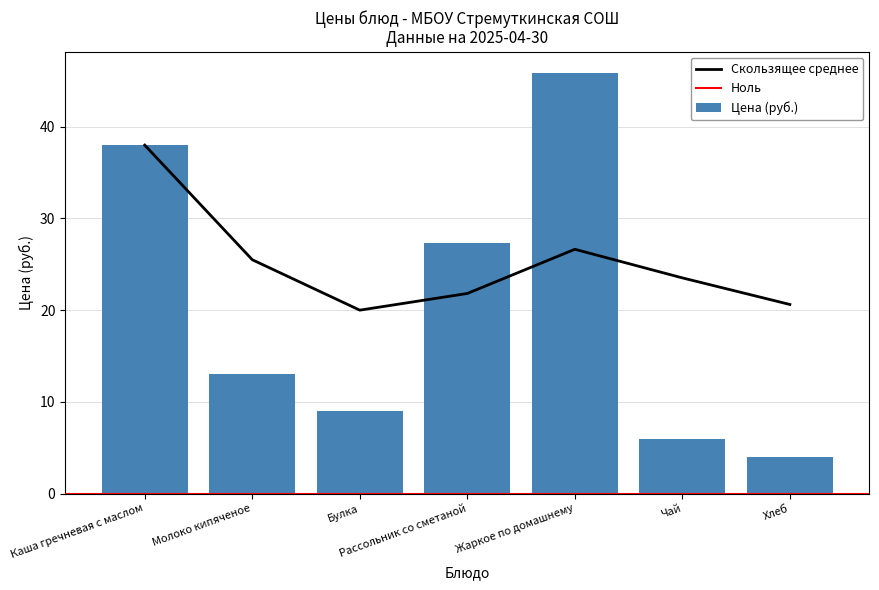

What value does the data have at Молоко кипяченое?

13.0